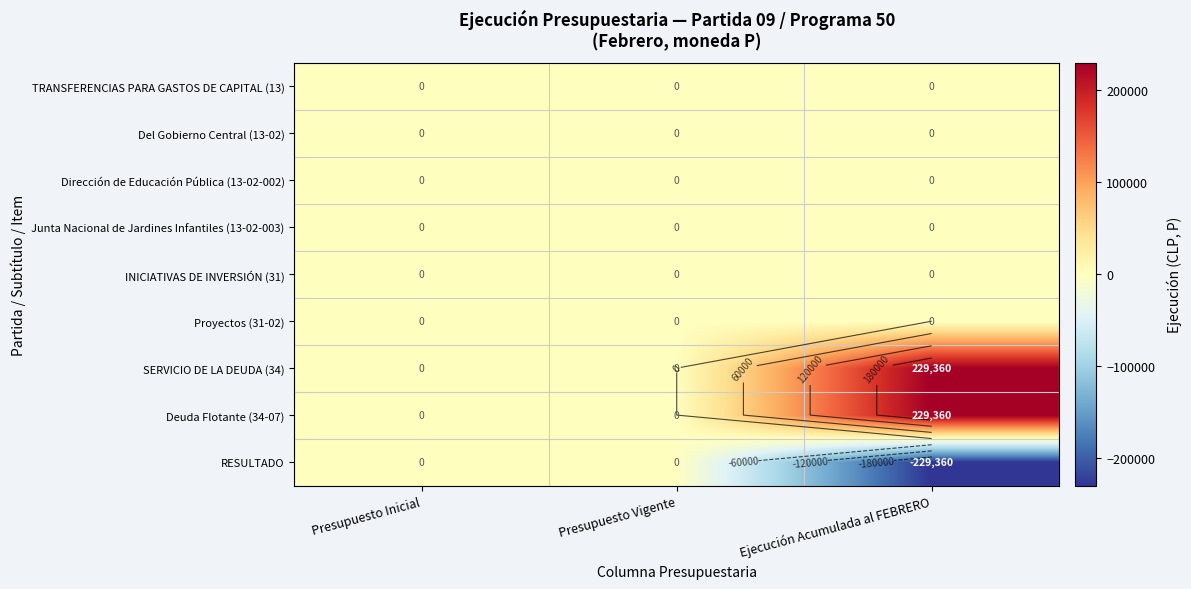

The Deuda Flotante (34-07) series shows 229360 at Ejecución Acumulada al FEBRERO. True or false?

True